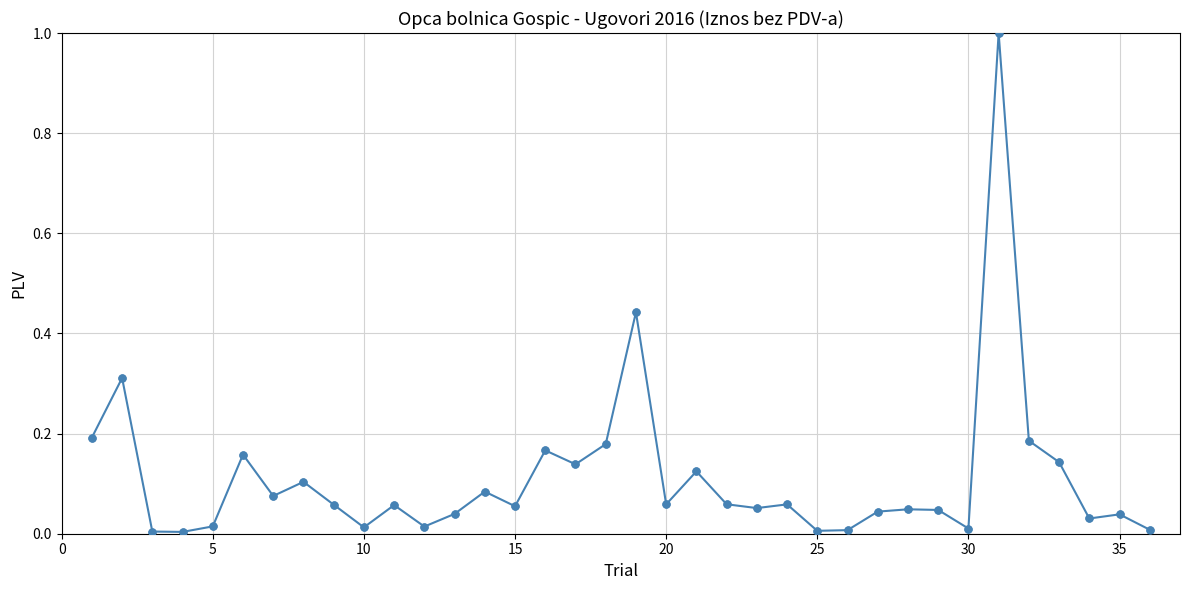

True or false: the data has more than 0 interior local peaks.

True